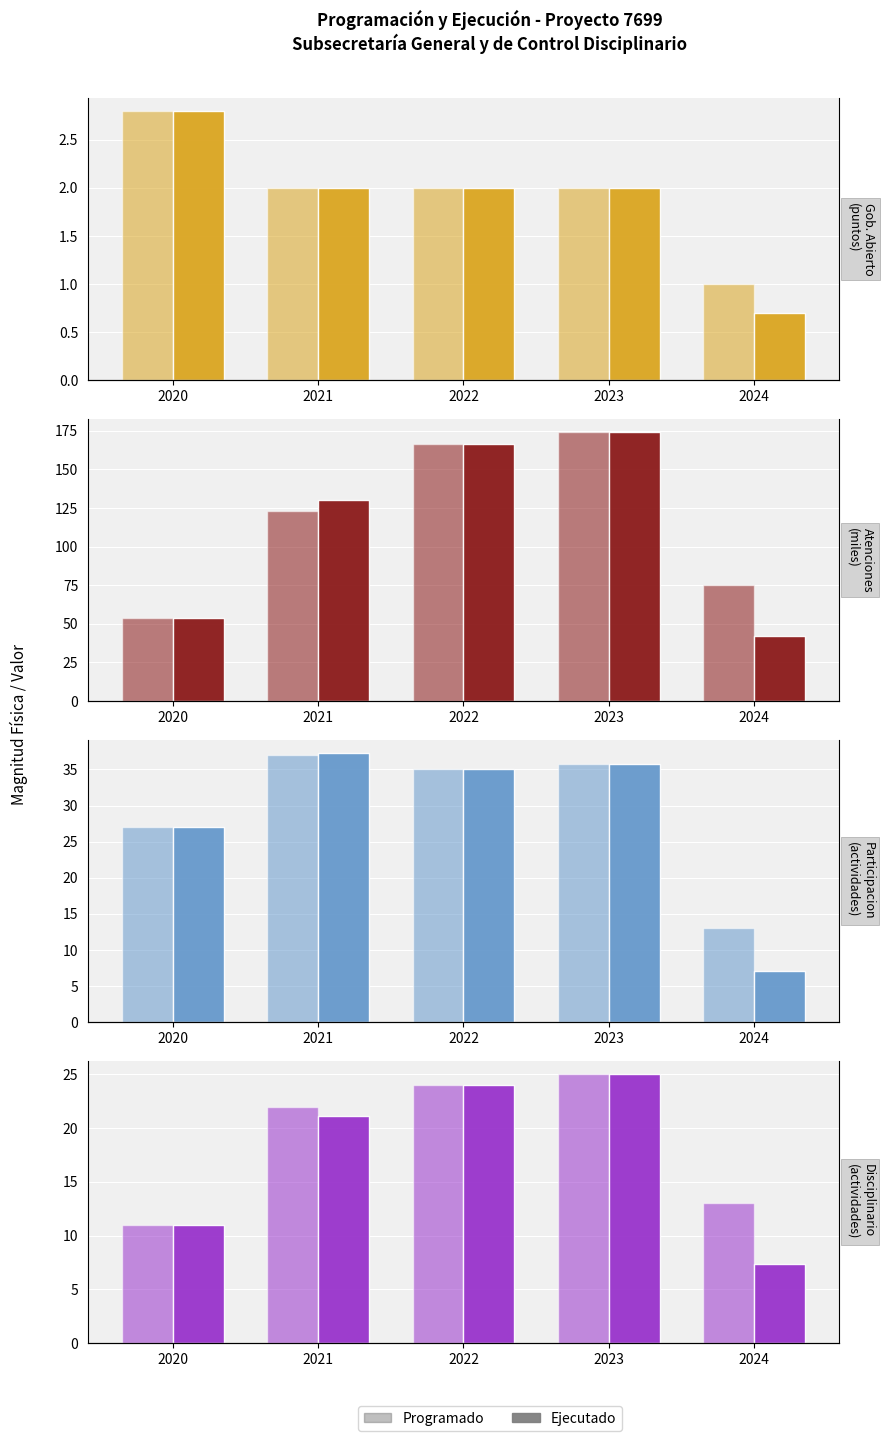

Count the number of categories in the chart.

5